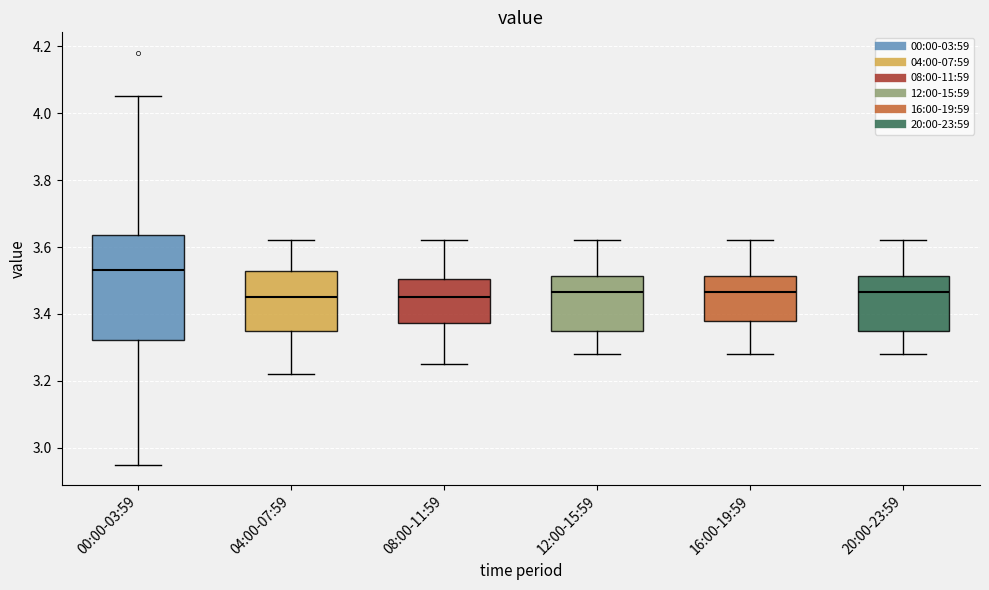

Reading left to right, transcribe this box plot: for each box, give where its median line is, the range the box spans, and where its two whiskers end, as read against the y-axis. The values are not printed on the chart, so give them approximately, as read against the axis.

00:00-03:59: median 3.54, box 3.32 to 3.64, whiskers 2.96 to 4.06
04:00-07:59: median 3.46, box 3.36 to 3.52, whiskers 3.22 to 3.62
08:00-11:59: median 3.46, box 3.38 to 3.50, whiskers 3.26 to 3.62
12:00-15:59: median 3.46, box 3.36 to 3.52, whiskers 3.28 to 3.62
16:00-19:59: median 3.46, box 3.38 to 3.52, whiskers 3.28 to 3.62
20:00-23:59: median 3.46, box 3.36 to 3.52, whiskers 3.28 to 3.62